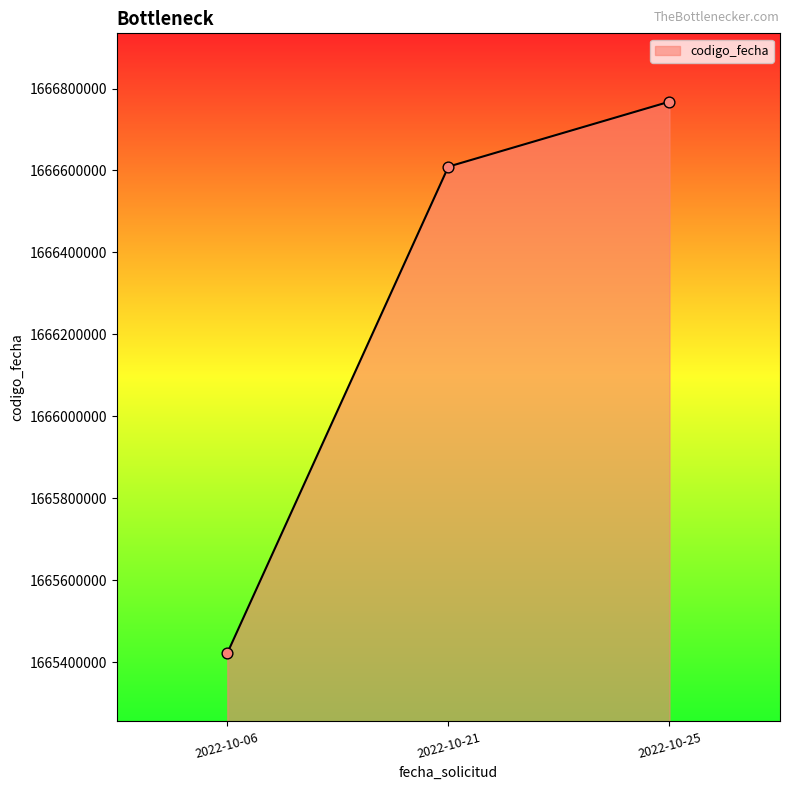

What is the ratio of the value at 2022-10-21 to the value at 2022-10-06?

1.0